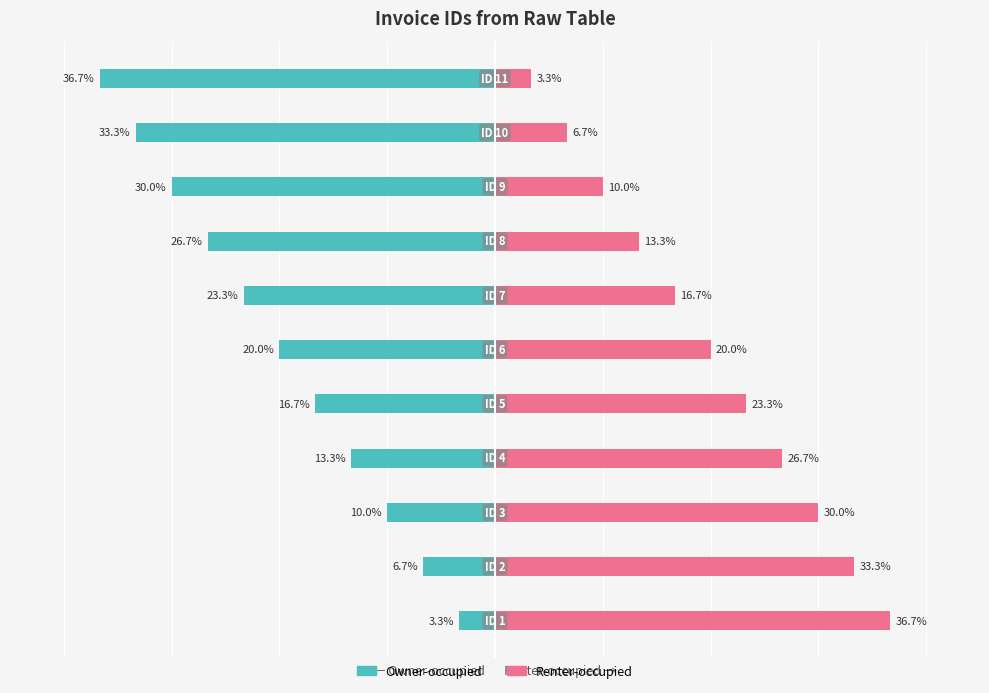

At how many categories does at least one series exceed -17?

11